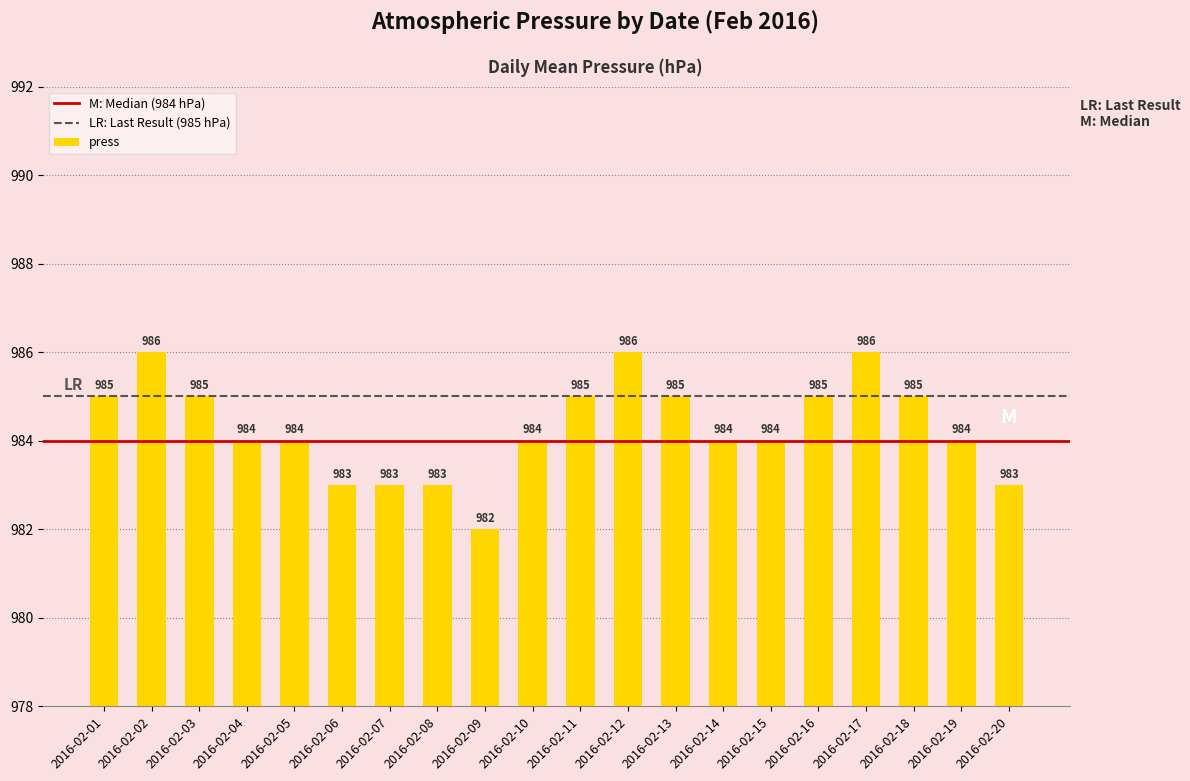

Reading left to right, what are all the values shown in this chart?

985	986	985	984	984	983	983	983	982	984	985	986	985	984	984	985	986	985	984	983